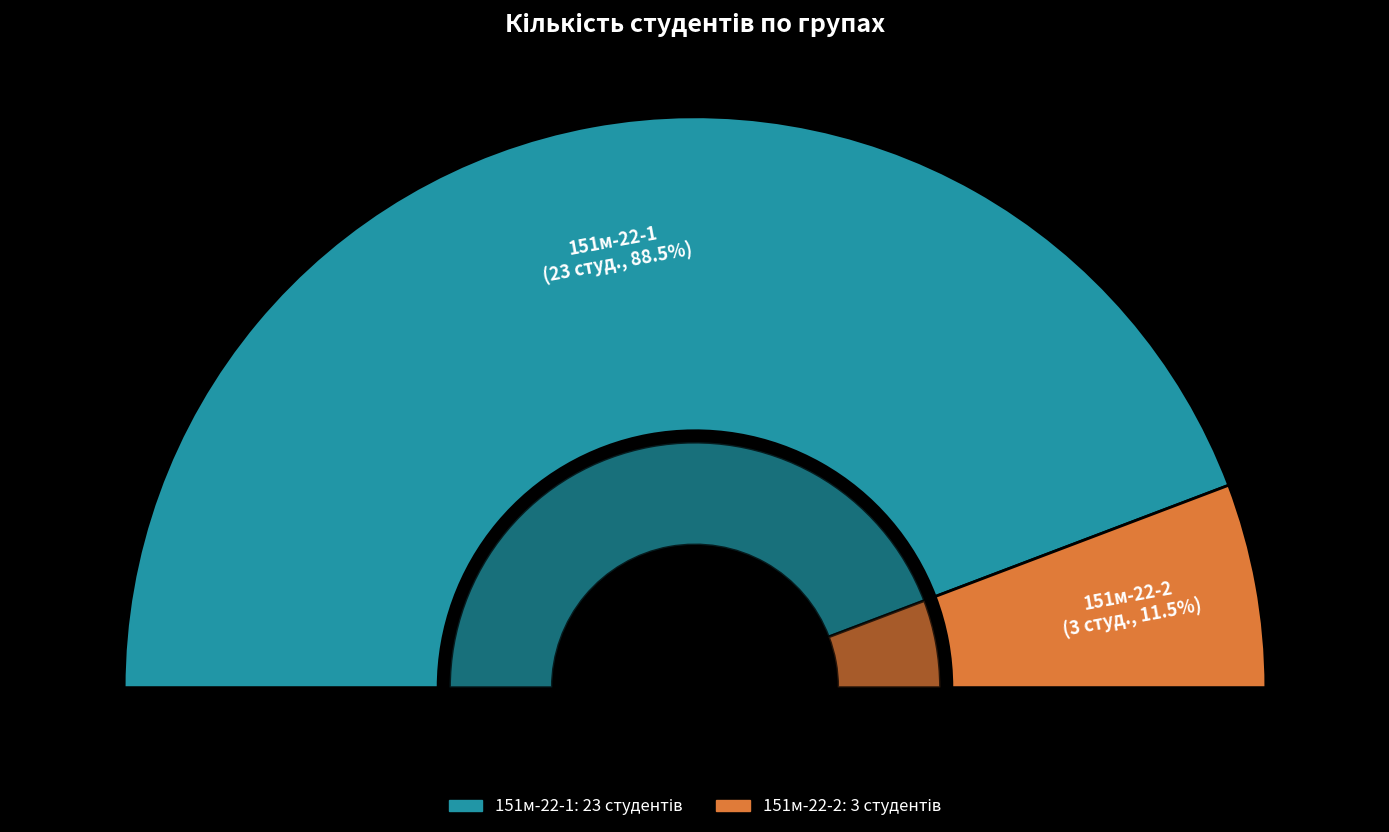

What percentage is the 151м-22-1 slice, to the nearest percent?

88%